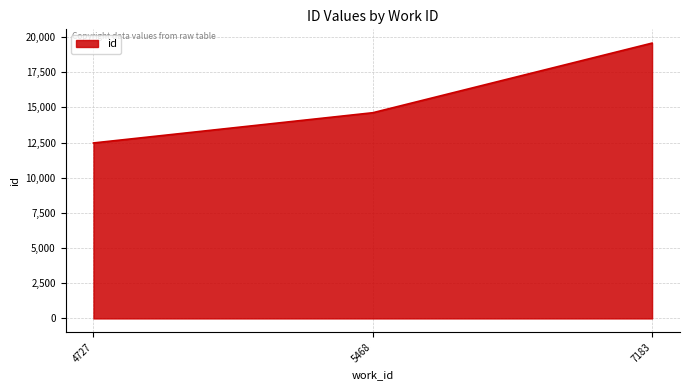

Is it true that the value at 4727 is 12473?

True